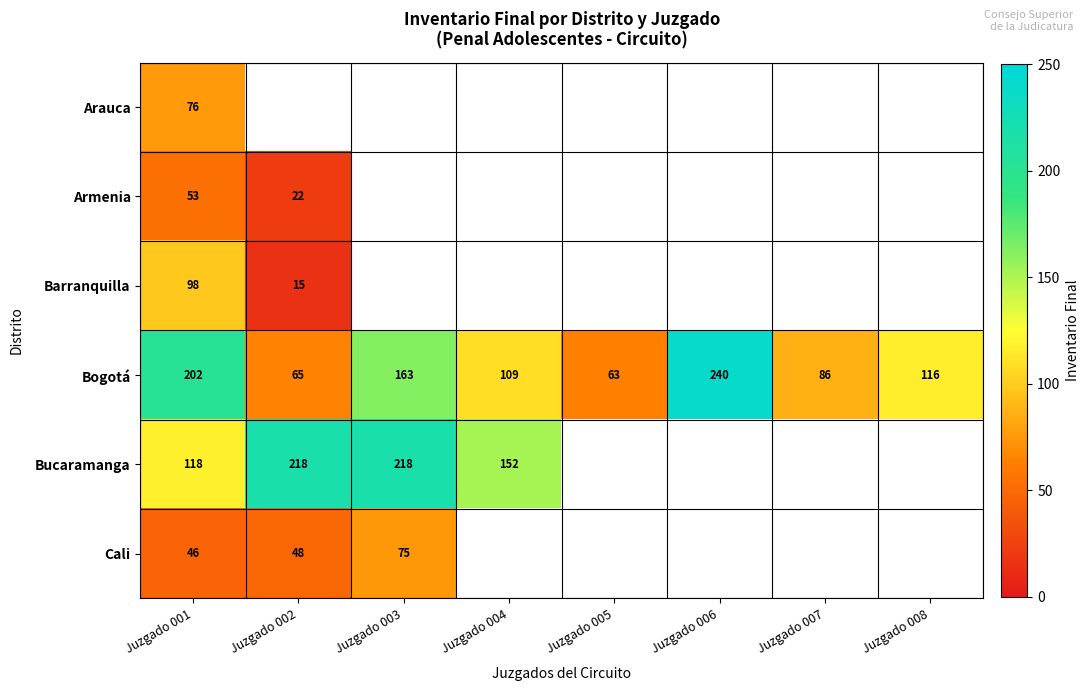

At Juzgado 001, list the series in order from smallest to largest.

Cali, Armenia, Arauca, Barranquilla, Bucaramanga, Bogotá